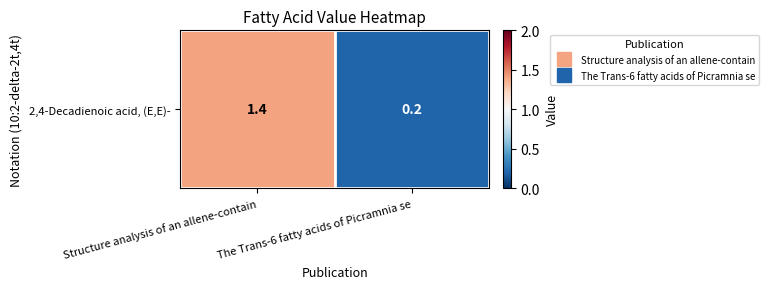

What is the difference between the maximum and minimum values?

1.2